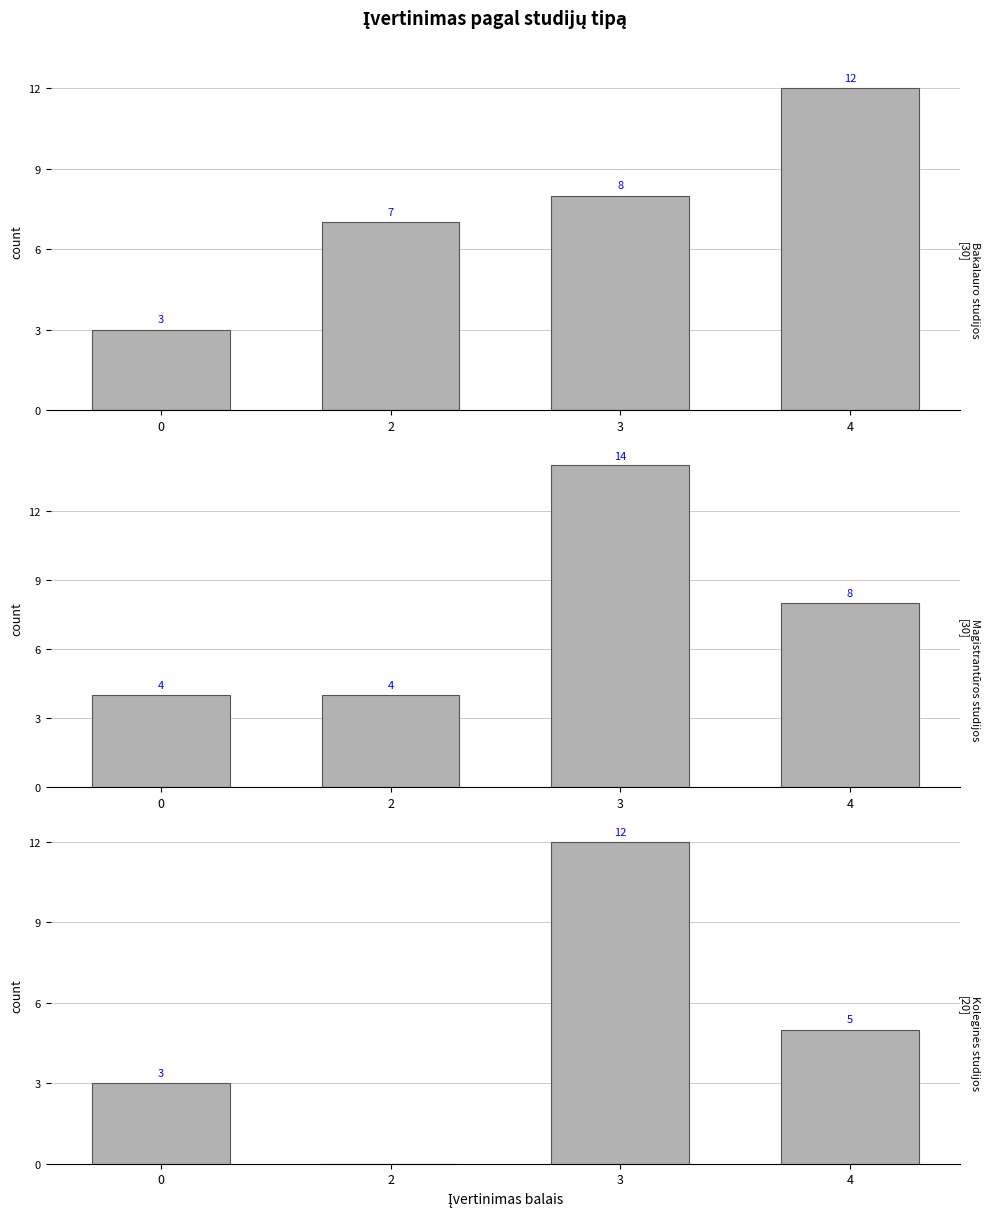

What are all the series names shown in the legend?

Bakalauro studijos, Magistrantūros studijos, Koleginės studijos